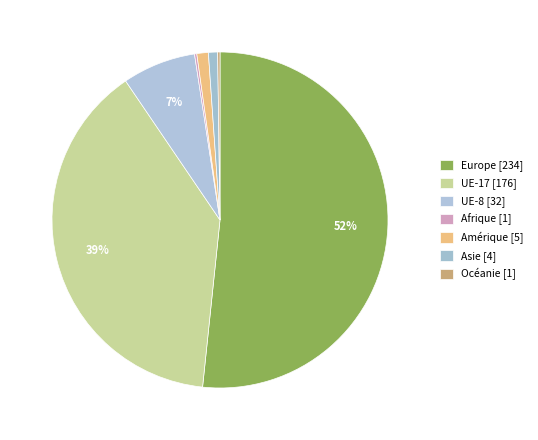

To the nearest percent, what is the combined percentage of Europe and Asie?

53%